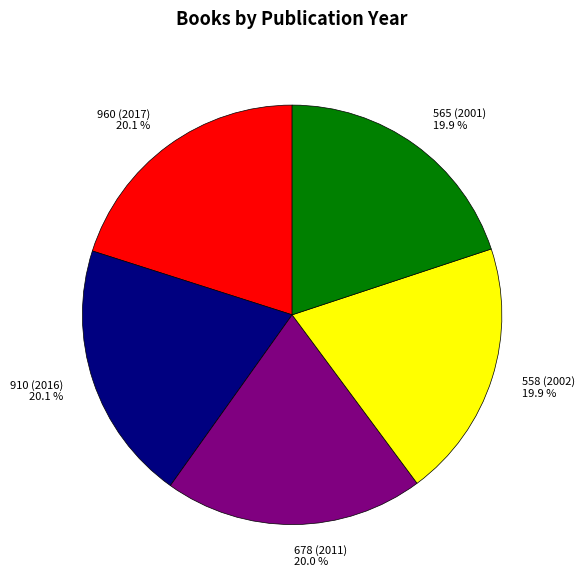

Approximately how many times larger is the value at 678 (2011) 20.0 % compared to 558 (2002) 19.9 %?

1.0